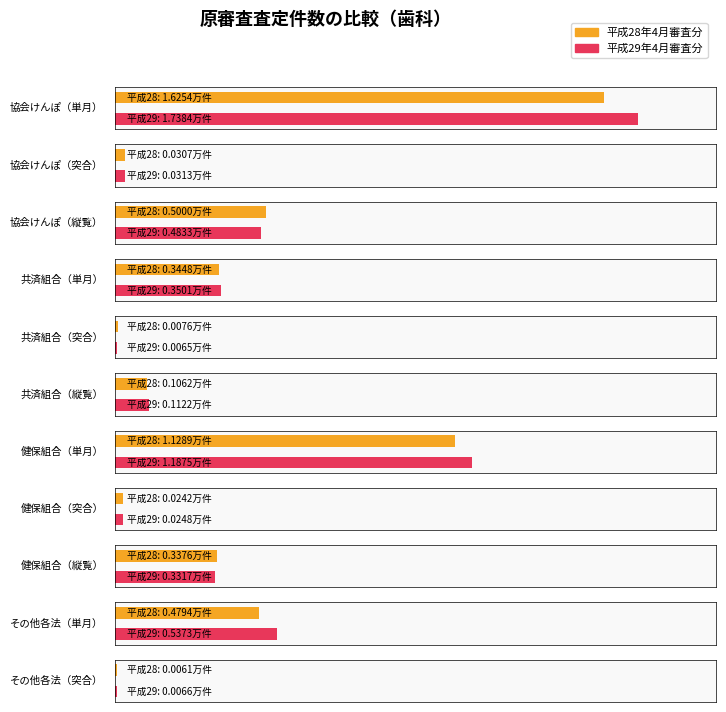

At 健保組合（突合）, list the series in order from smallest to largest.

平成28年4月審査分, 平成29年4月審査分